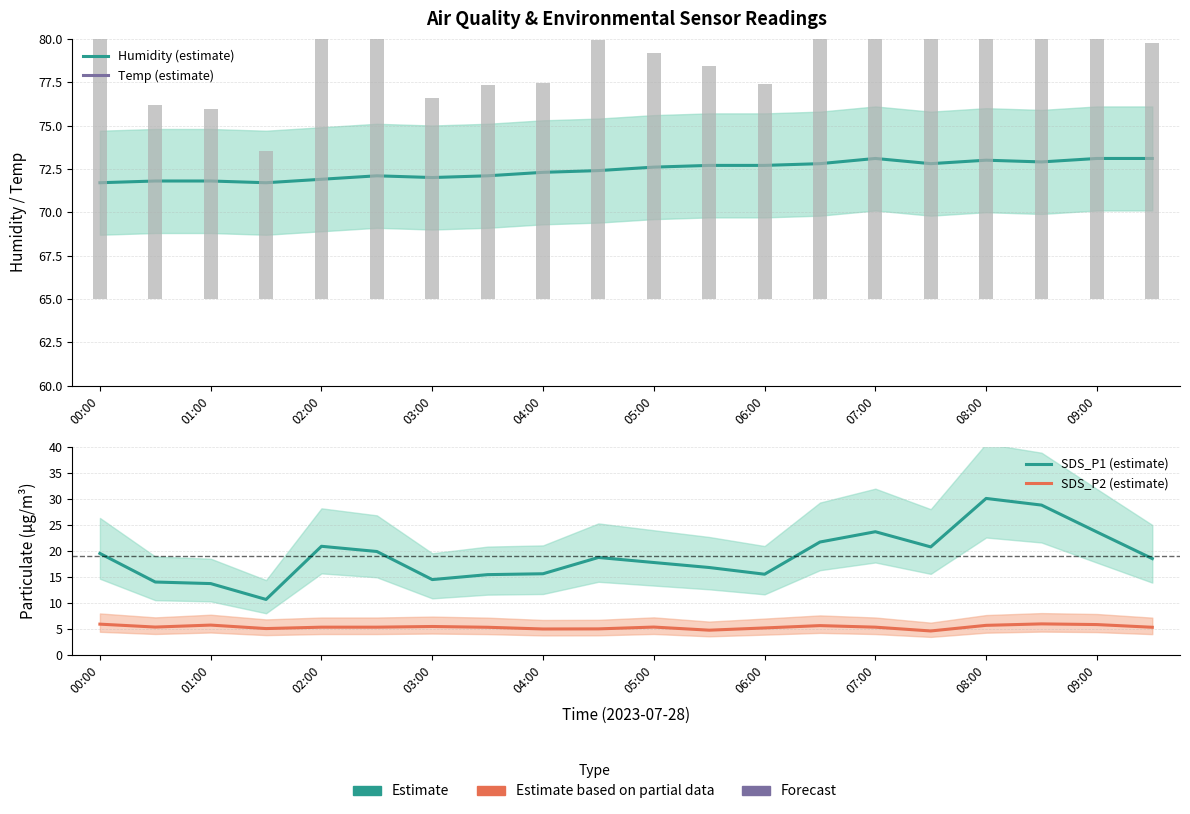

What is the total value across all series at 09:00?

122.0